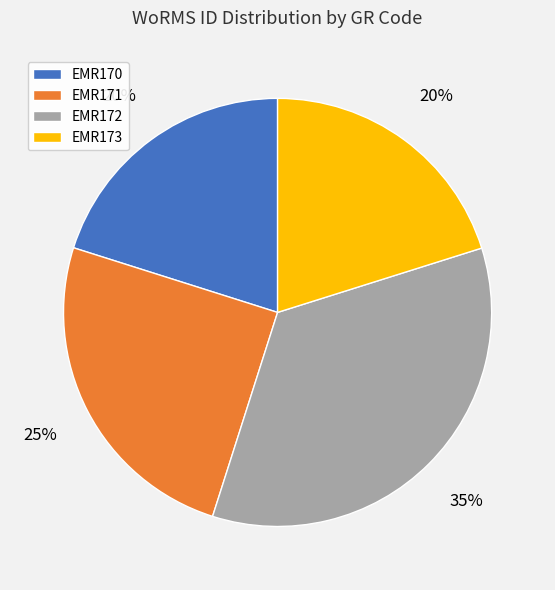

To the nearest percent, what is the average slice percentage?

25%